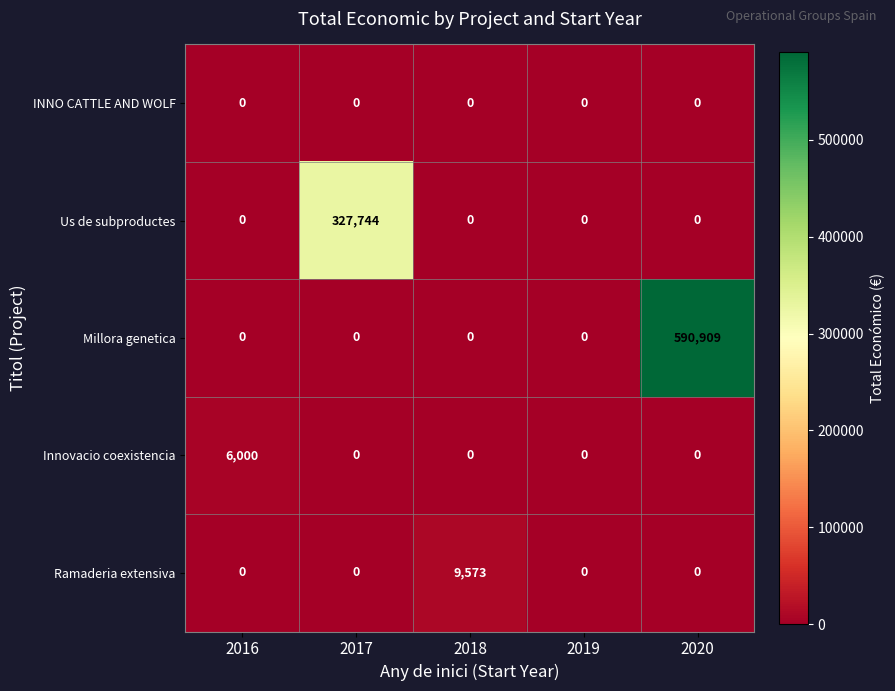

Reading left to right, what are all the values shown in this chart?

INNO CATTLE AND WOLF: 0	0	0	0	0
Us de subproductes: 0	327744	0	0	0
Millora genetica: 0	0	0	0	590909
Innovacio coexistencia: 6000	0	0	0	0
Ramaderia extensiva: 0	0	9573	0	0